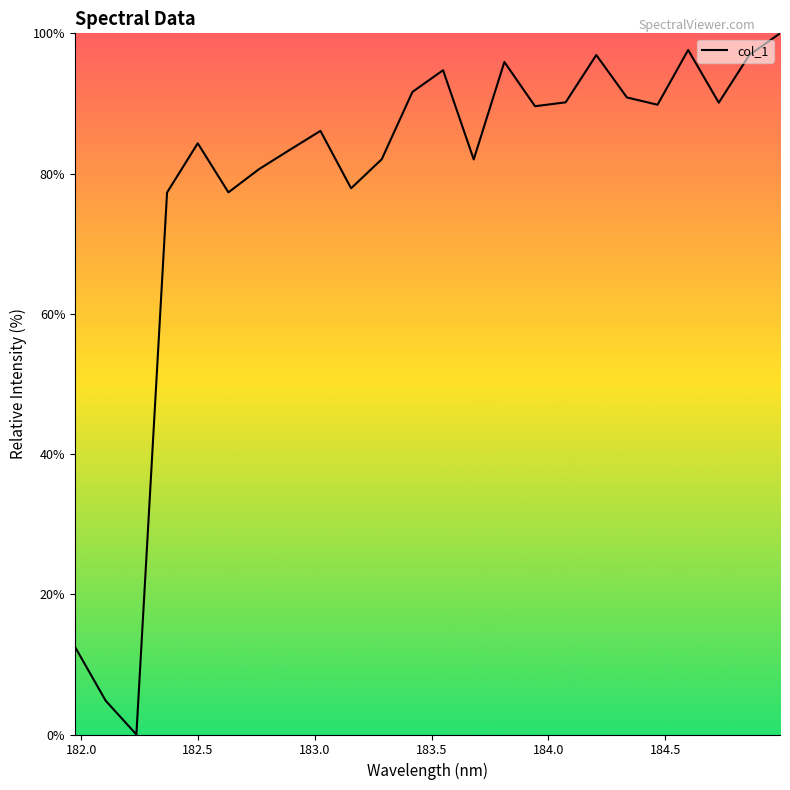

What is the difference between the maximum and minimum values?

100.0